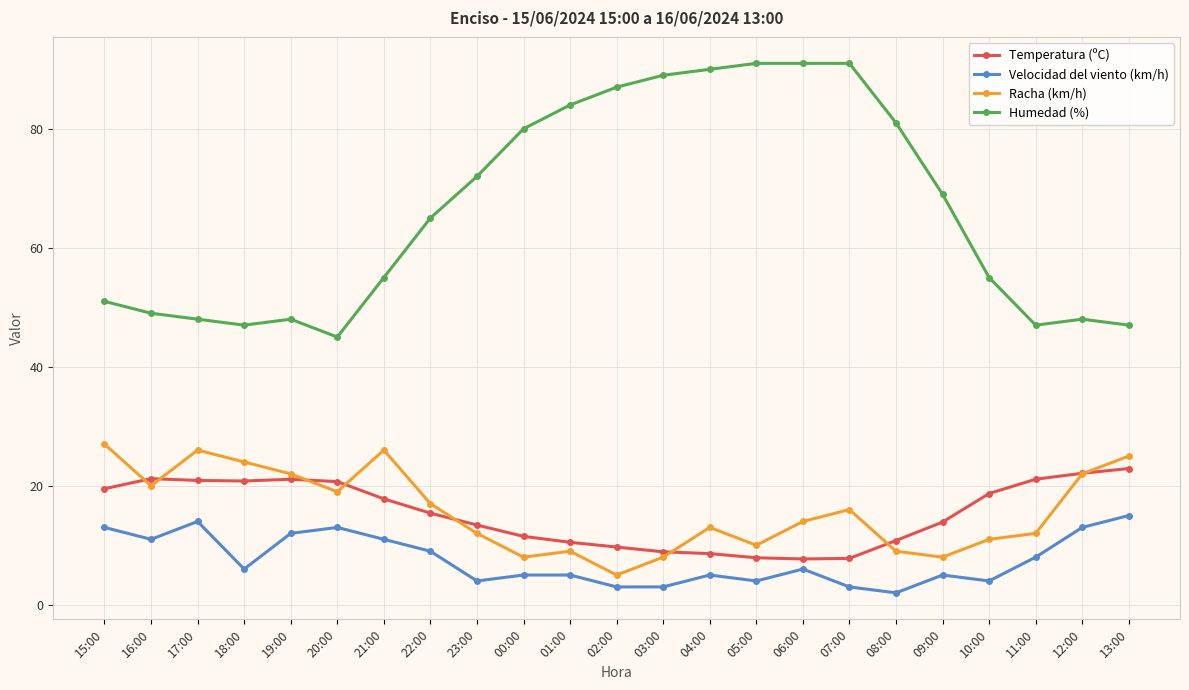

True or false: Racha (km/h) has more than 0 points higher than both neighbors.

True